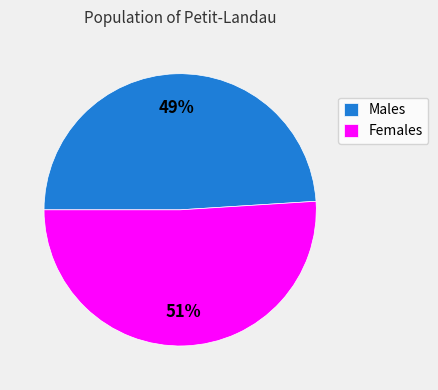

What is the ratio of the value at Males to the value at Females?

1.0